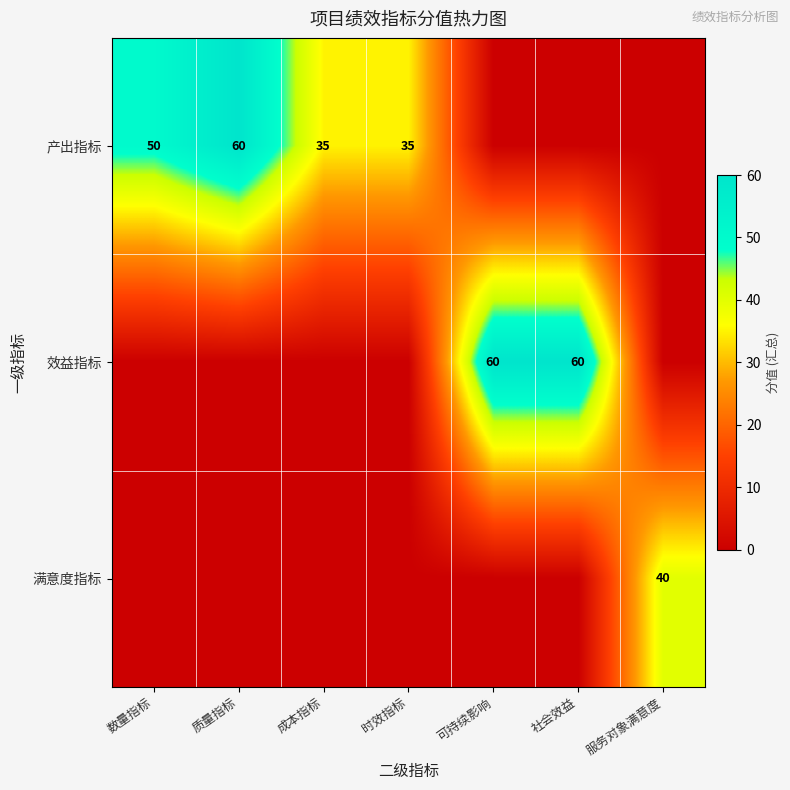

The value of 产出指标 at 时效指标 is 9. True or false?

False